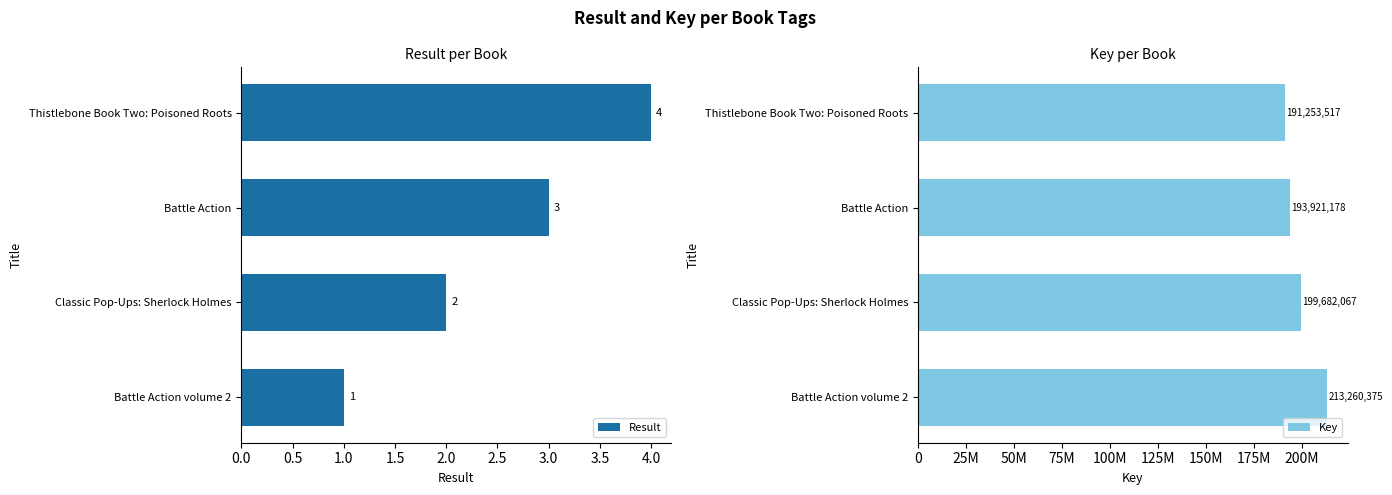

What is the sum of all Result values?

10